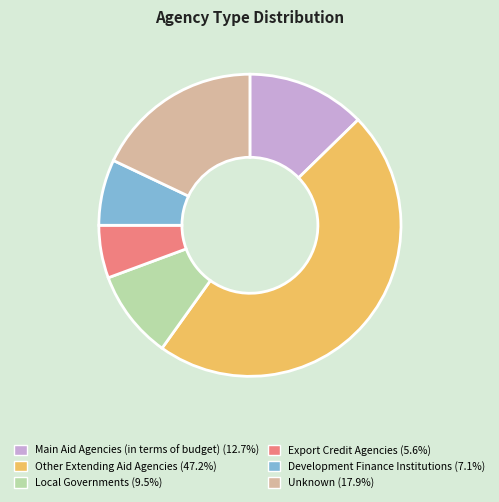

Approximately how many times larger is the value at Unknown (17.9%) compared to Main Aid Agencies (in terms of budget) (12.7%)?

1.4